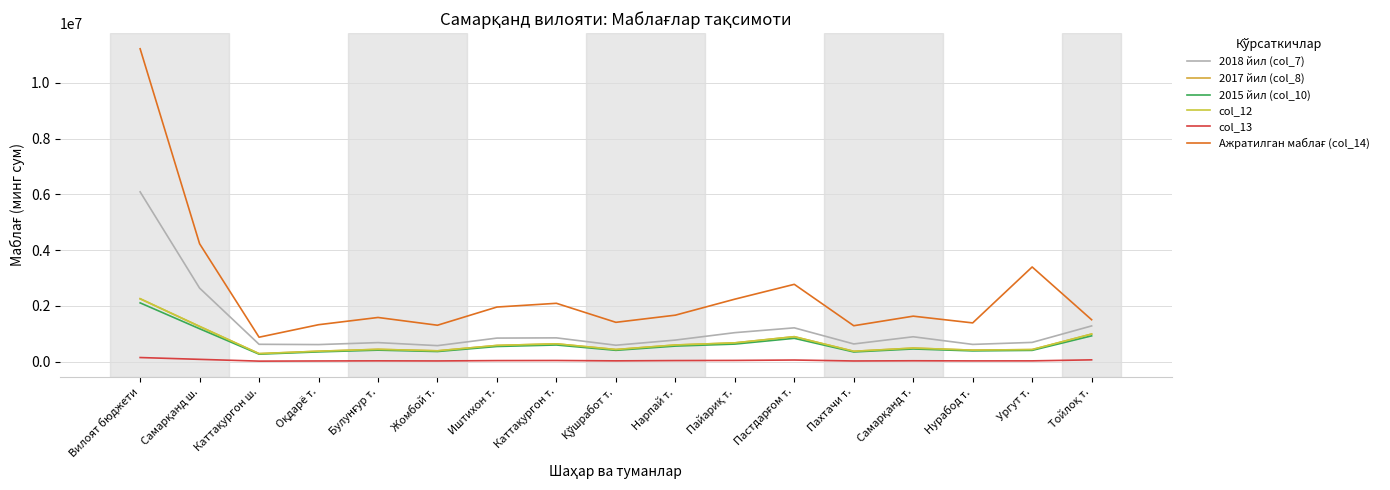

Is this an area chart (filled region under the line)?

No